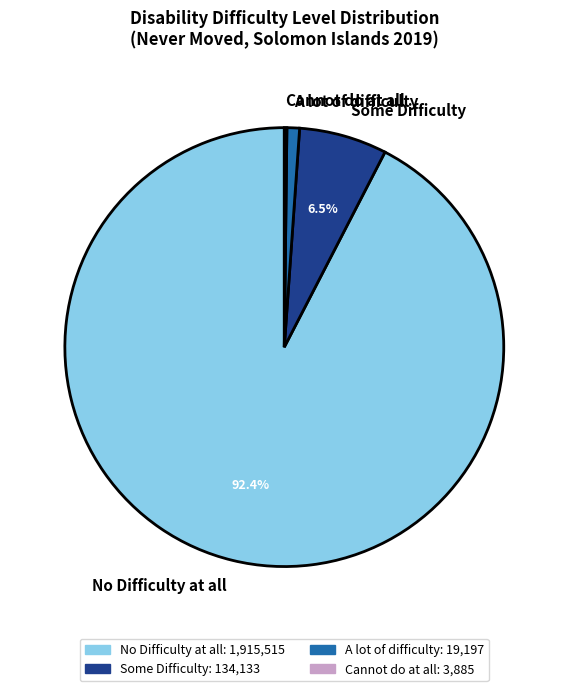

Does A lot of difficulty represent more than half of the total?

No